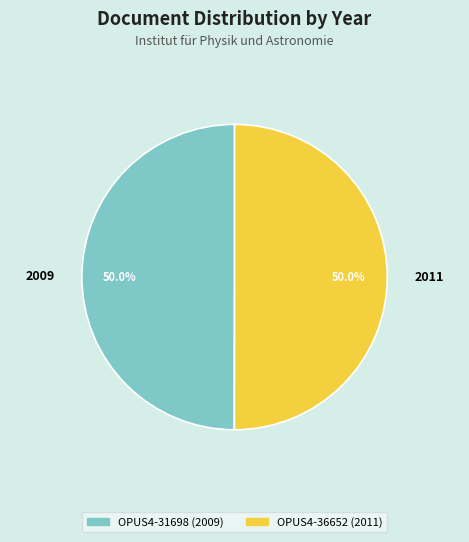

Approximately how many times larger is the value at 2011 compared to 2009?

1.0